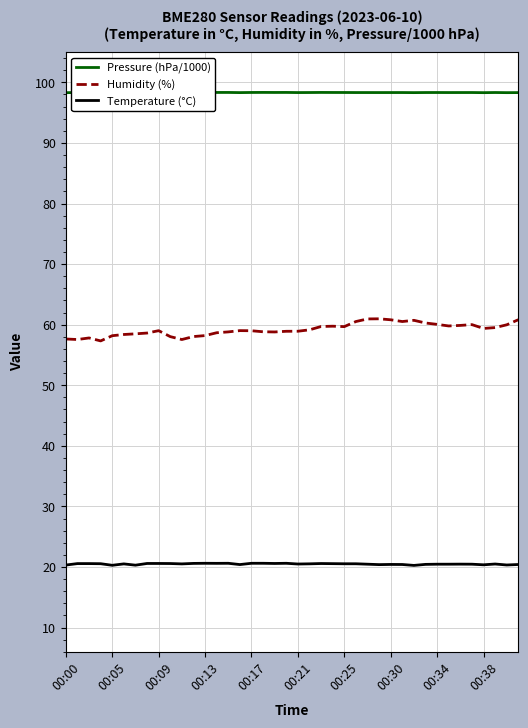

Reading left to right, extract all data points from this chart.

Pressure (hPa/1000): 98.3	98.3	98.3	98.3	98.3	98.3	98.3	98.3	98.3	98.3	98.3	98.3	98.3	98.3	98.3	98.3	98.3	98.3	98.3	98.3	98.3	98.3	98.3	98.3	98.3	98.3	98.3	98.3	98.3	98.3	98.3	98.3	98.3	98.3	98.3	98.3	98.3	98.3	98.3	98.3
Humidity (%): 57.6	57.5	57.8	57.3	58.2	58.4	58.5	58.6	59.0	58.0	57.5	58.0	58.2	58.7	58.8	59.0	59.0	58.8	58.8	58.9	58.9	59.1	59.7	59.8	59.7	60.5	61.0	61.0	60.8	60.5	60.7	60.3	60.0	59.8	59.9	60.0	59.4	59.5	60.0	60.8
Temperature (°C): 20.3	20.6	20.6	20.5	20.3	20.5	20.3	20.6	20.6	20.6	20.5	20.6	20.6	20.6	20.6	20.4	20.6	20.6	20.6	20.6	20.5	20.5	20.6	20.6	20.5	20.5	20.5	20.4	20.4	20.4	20.3	20.4	20.5	20.5	20.5	20.5	20.4	20.5	20.3	20.4